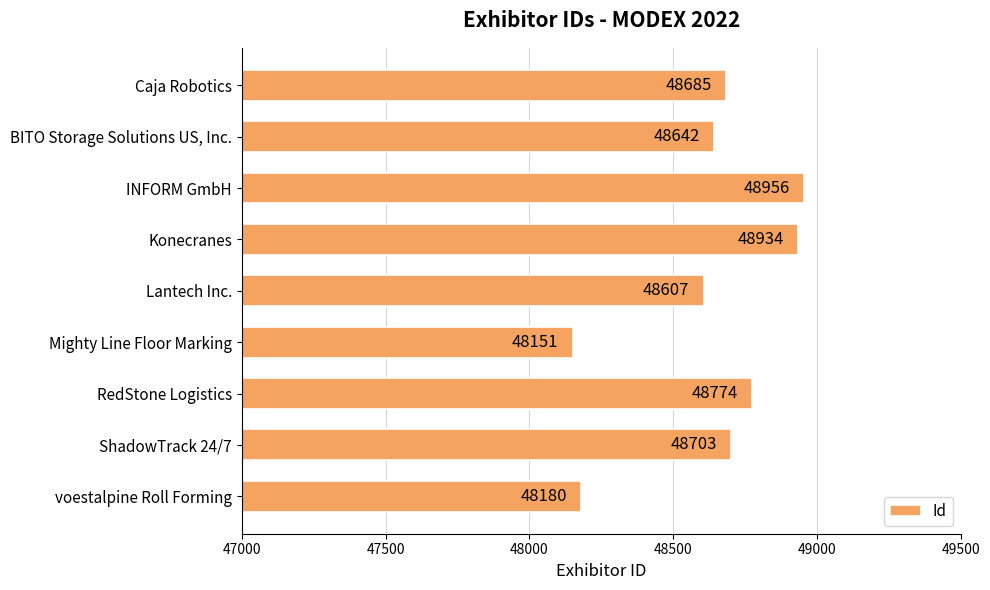

List the labels in order of value, smallest first.

Mighty Line Floor Marking, voestalpine Roll Forming, Lantech Inc., BITO Storage Solutions US, Inc., Caja Robotics, ShadowTrack 24/7, RedStone Logistics, Konecranes, INFORM GmbH